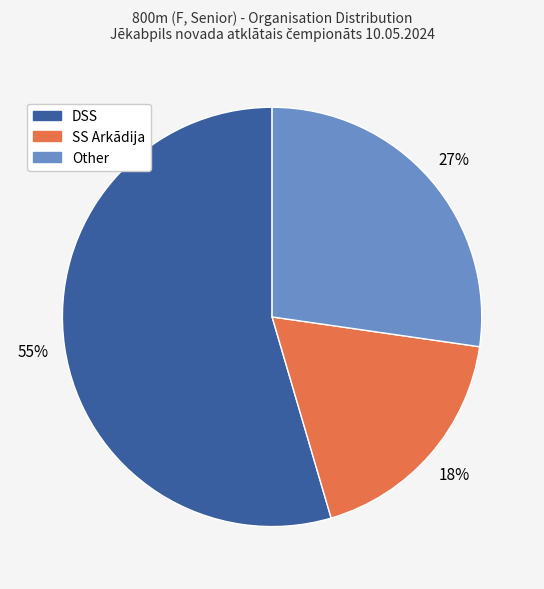

To the nearest percent, what portion does DSS represent?

55%